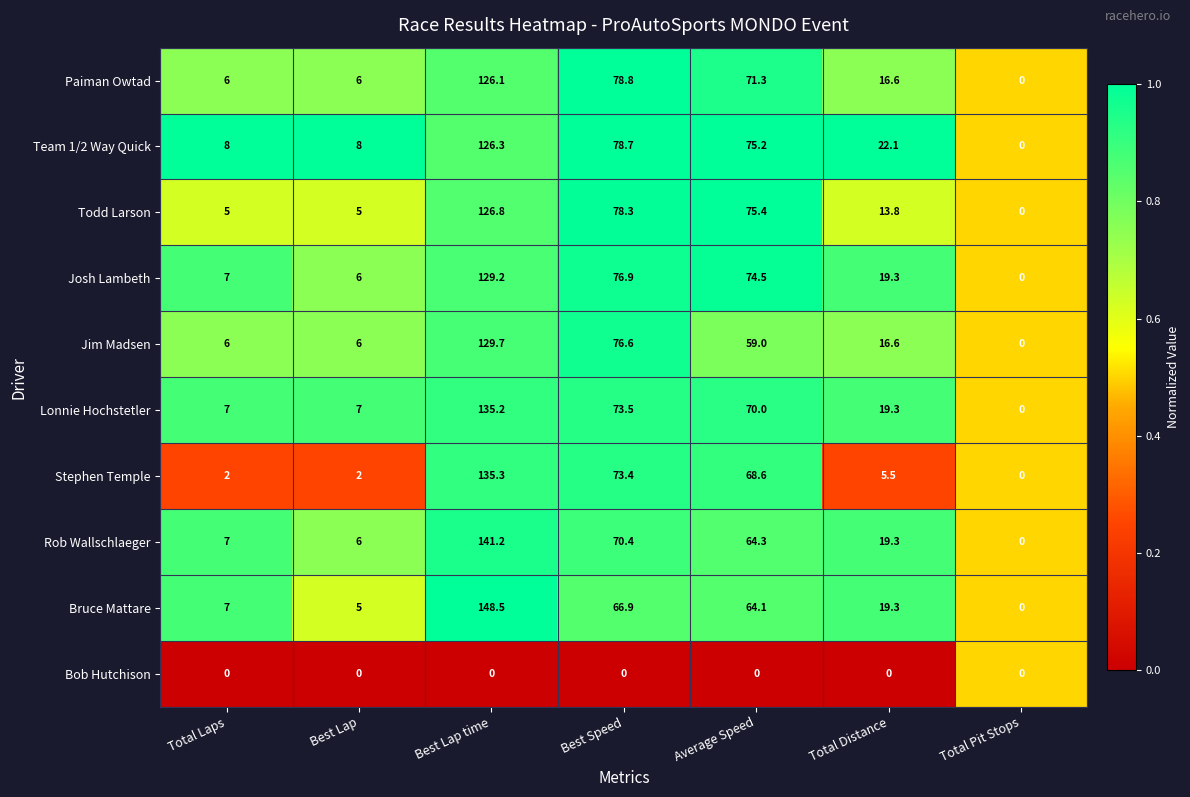

At which label does Bruce Mattare first exceed 19?

Best Lap time